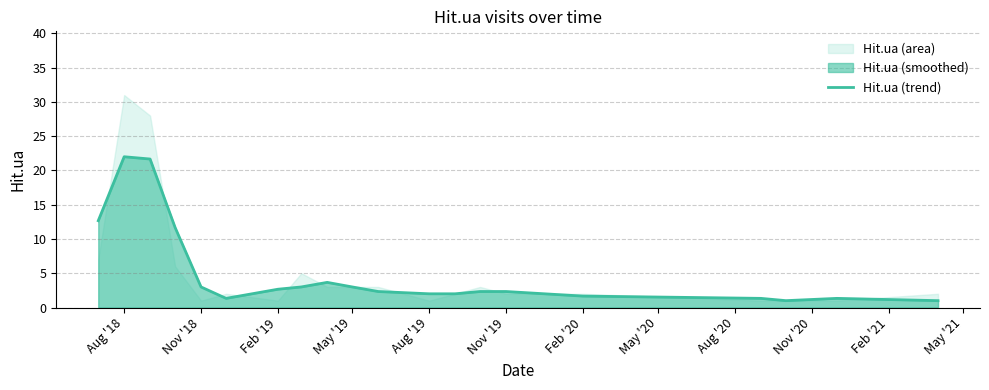

What is the highest value of the Hit.ua (trend) series?

22.0